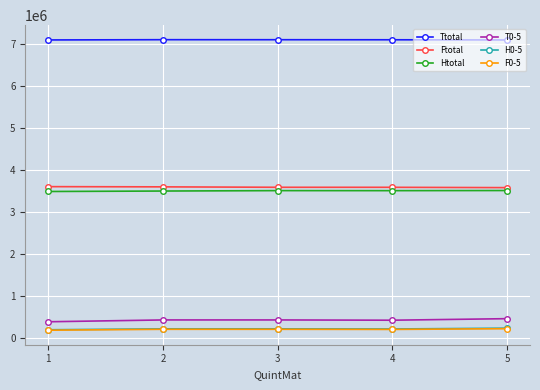

Count the number of categories in the chart.

5